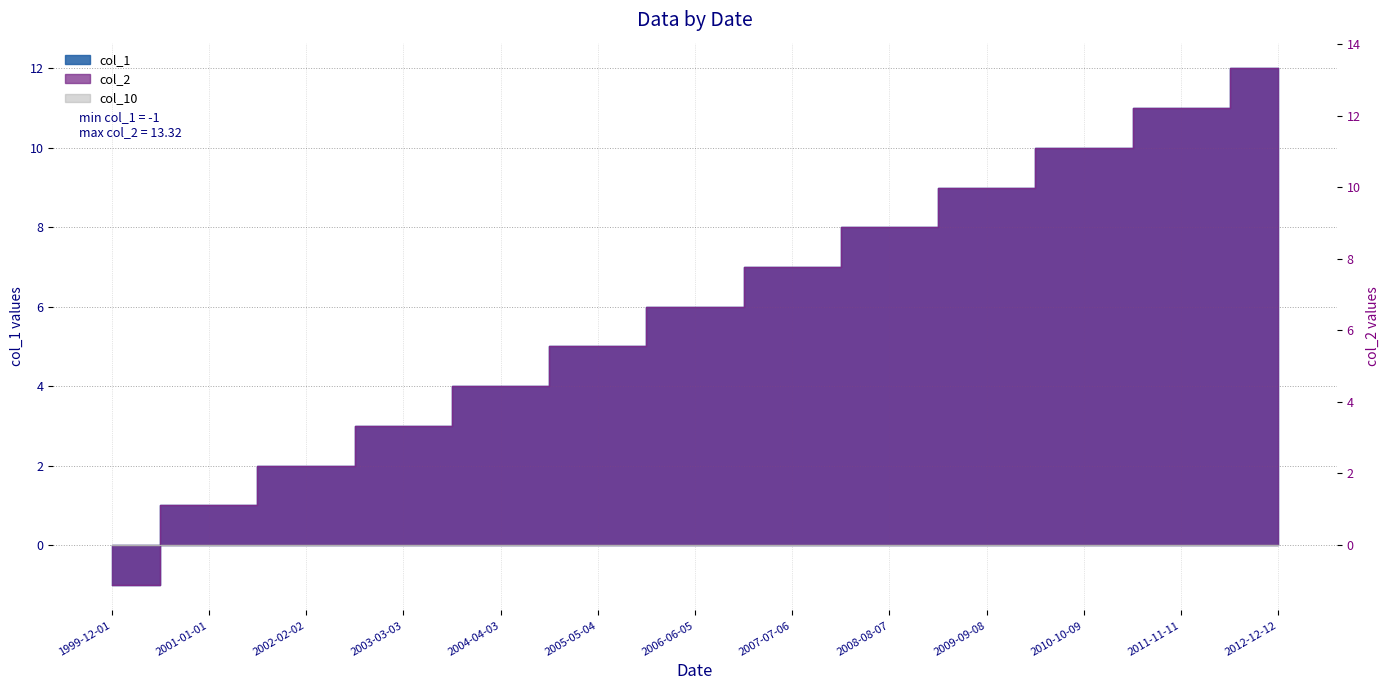

Is it true that col_1 equals -1.0 at 1999-12-01?

True